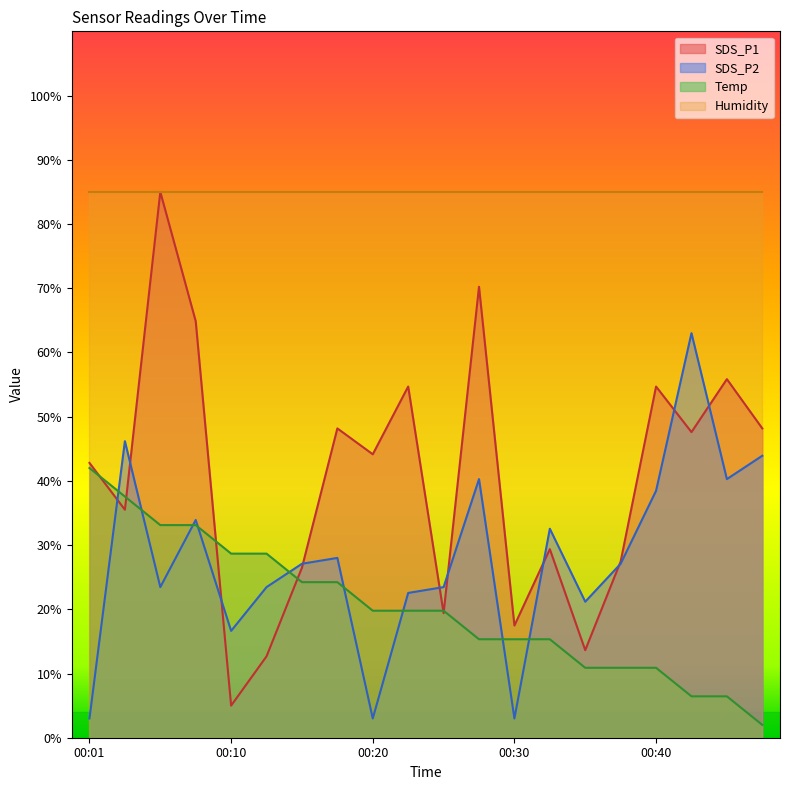

What is the lowest value of the Temp series?

2.0